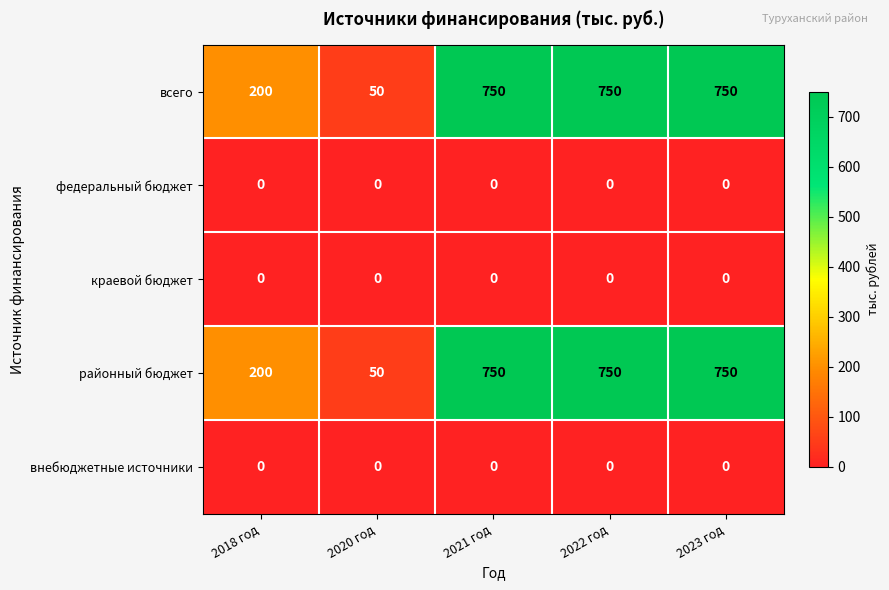

How many series are shown in this chart?

5